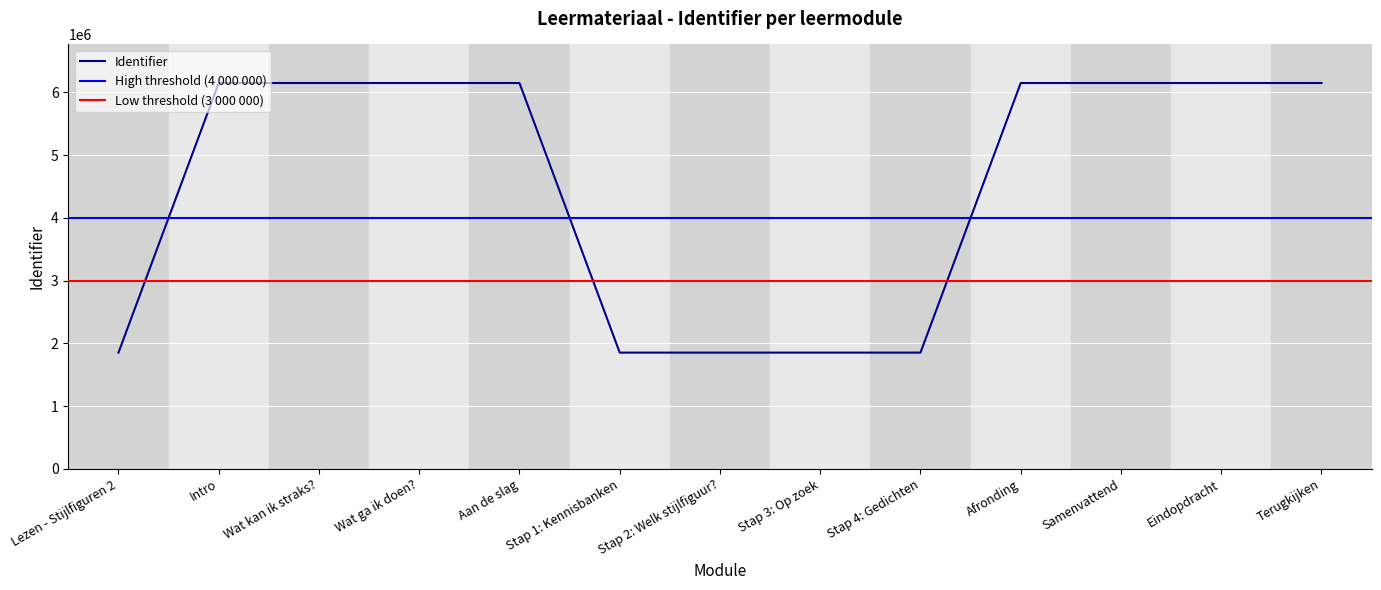

Reading left to right, transcribe all the data shown in this chart.

Lezen - Stijlfiguren 2=1852366	Intro=6150953	Wat kan ik straks?=6150955	Wat ga ik doen?=6150956	Aan de slag=6150958	Stap 1: Kennisbanken=1852370	Stap 2: Welk stijlfiguur?=1852373	Stap 3: Op zoek=1852376	Stap 4: Gedichten=1852378	Afronding=6150967	Samenvattend=6150968	Eindopdracht=6150973	Terugkijken=6150977